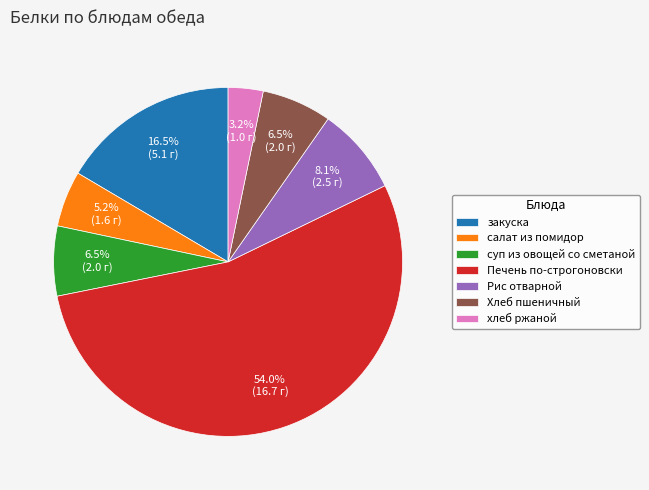

Combined, what portion of the pie is Хлеб пшеничный and Рис отварной?

14.6%